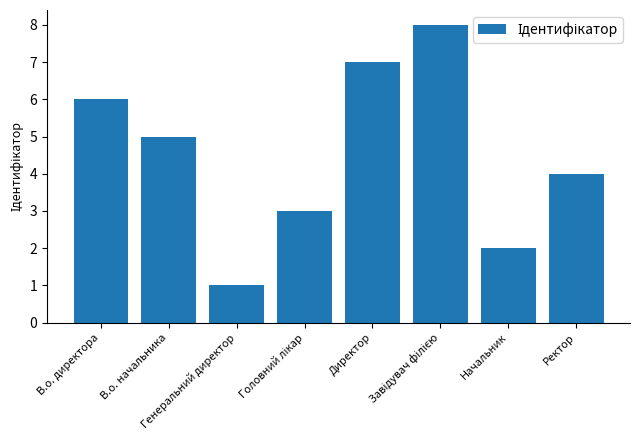

How many values are below 5?

4